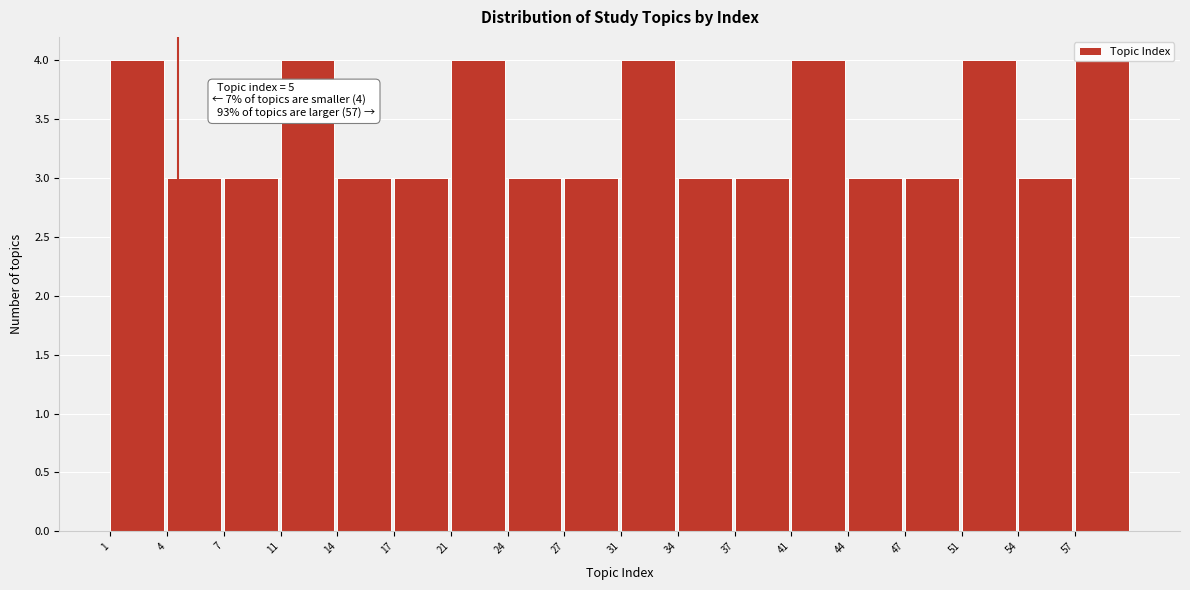

What is the sum of the values at 51 and 54?

7